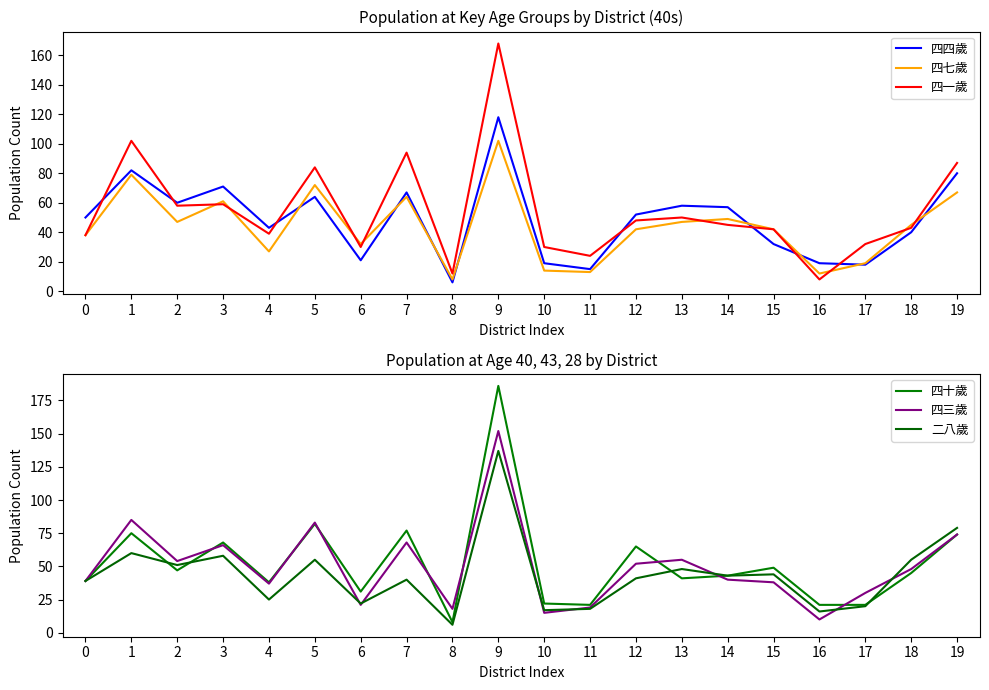

The value of 四十歲 at 17 is 36. True or false?

False